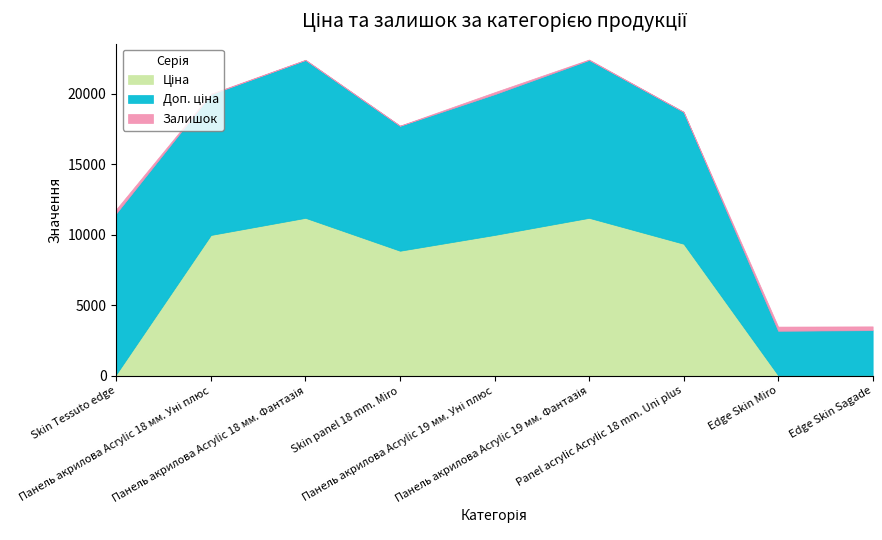

What is the difference between the maximum and second lowest values in the Ціна series?

11156.2